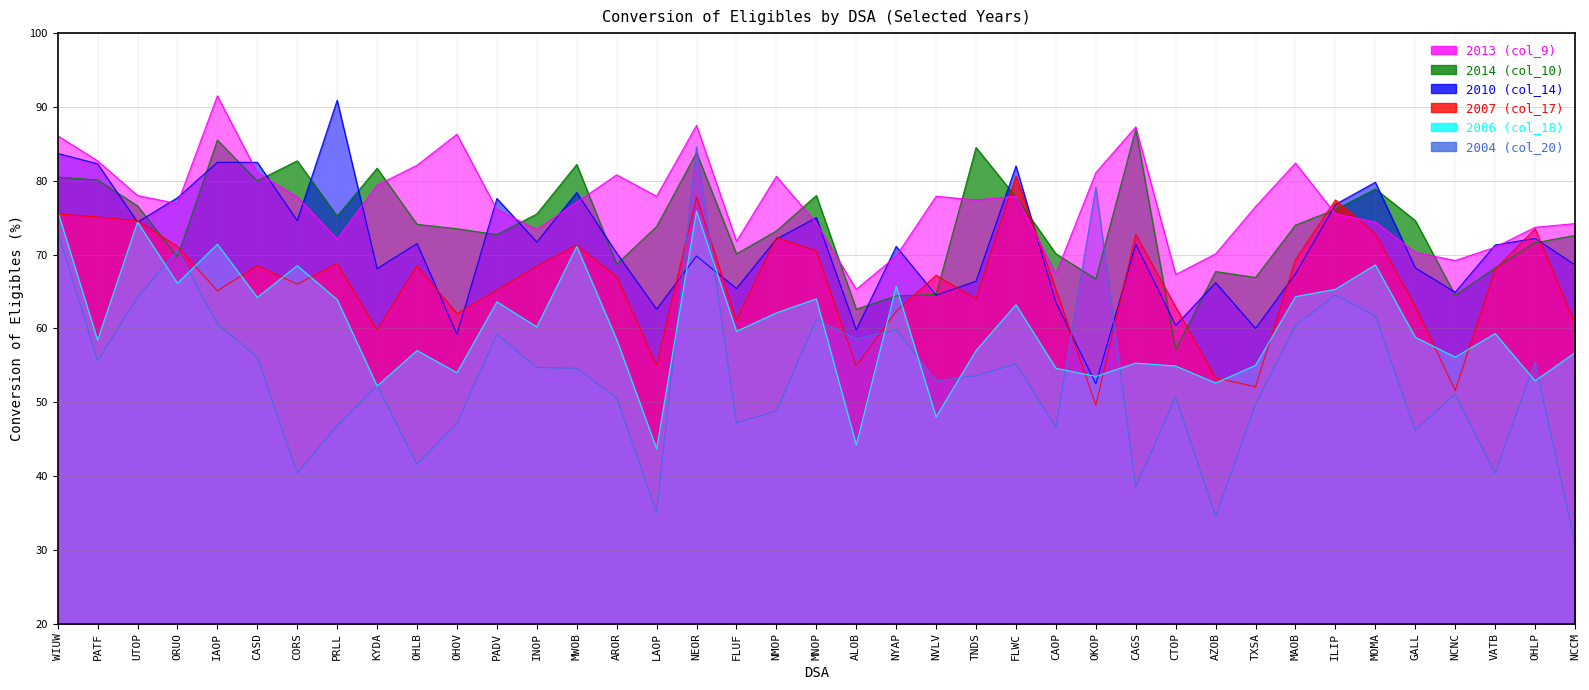

What position from the right is NMOP?

21